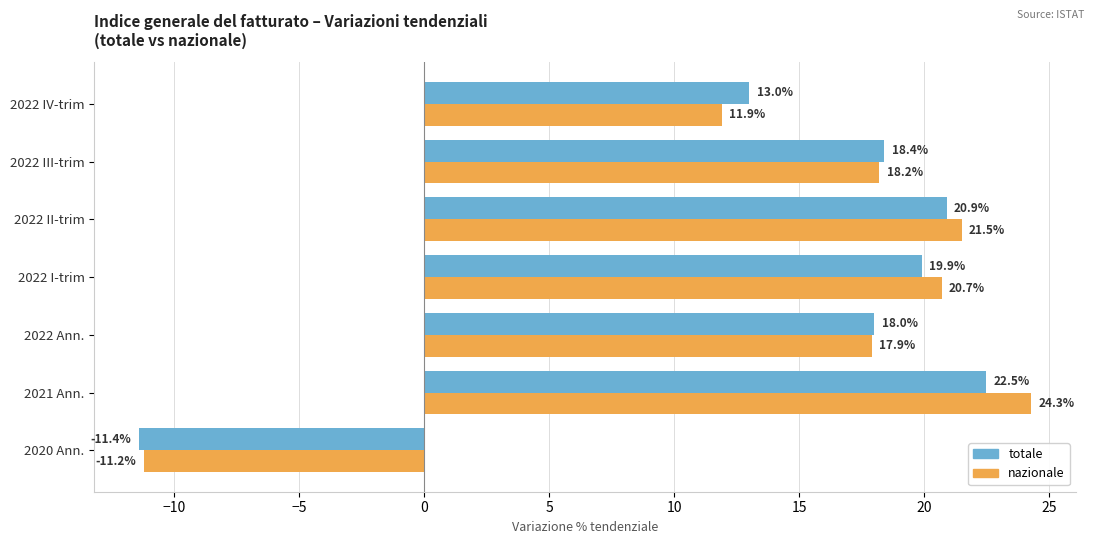

What is the sum of all totale values?

101.3